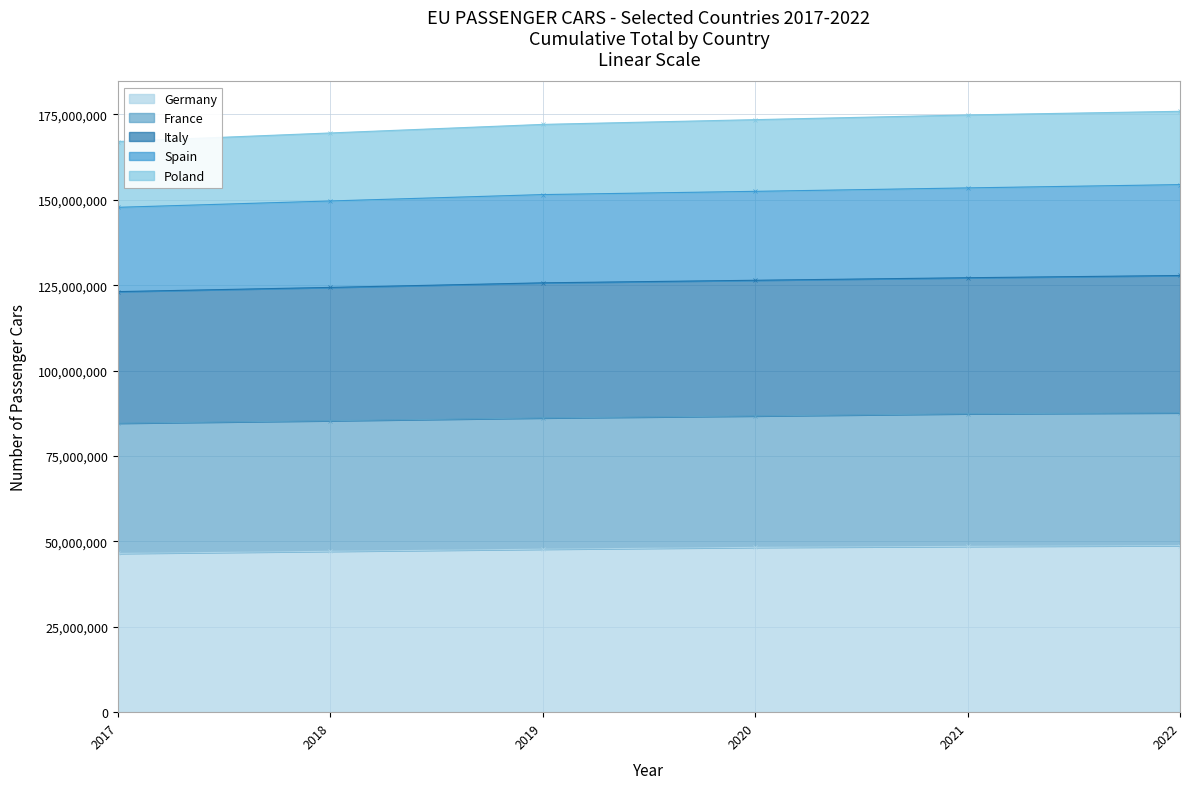

The value of Germany at 2018 is 78941263. True or false?

False